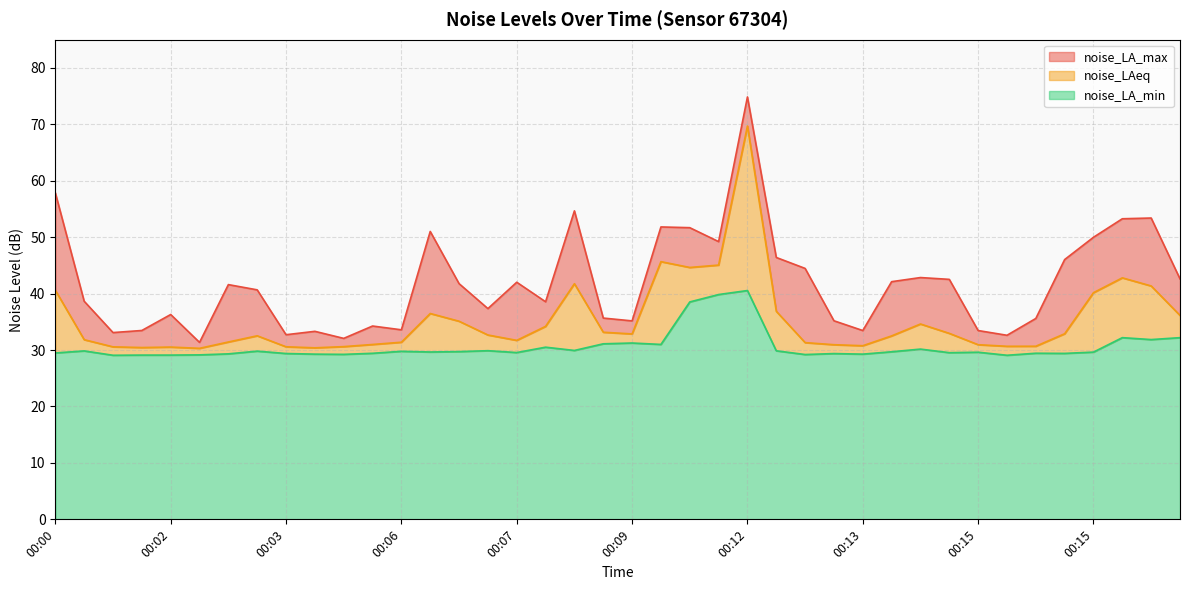

Which has a higher value, 00:00 or 00:01?

00:00